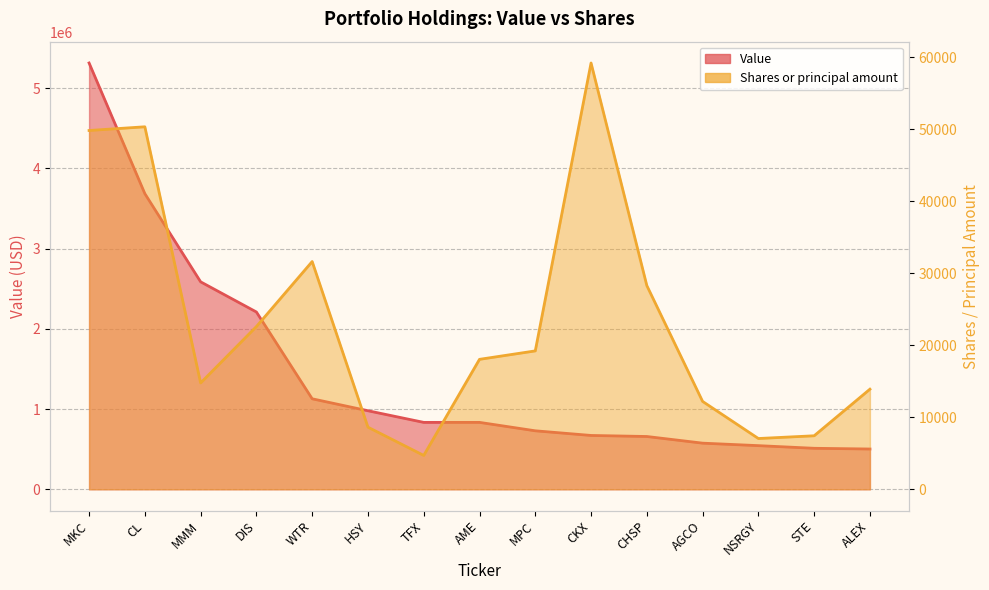

Reading left to right, list all the values displayed in this chart.

Value: 5314000	3685000	2586000	2210000	1128000	979000	834000	834000	729000	671000	658000	575000	544000	511000	502000
Shares or principal amount: 49821	50335	14767	22596	31625	8625	4701	18044	19216	59195	28286	12200	7050	7430	13900